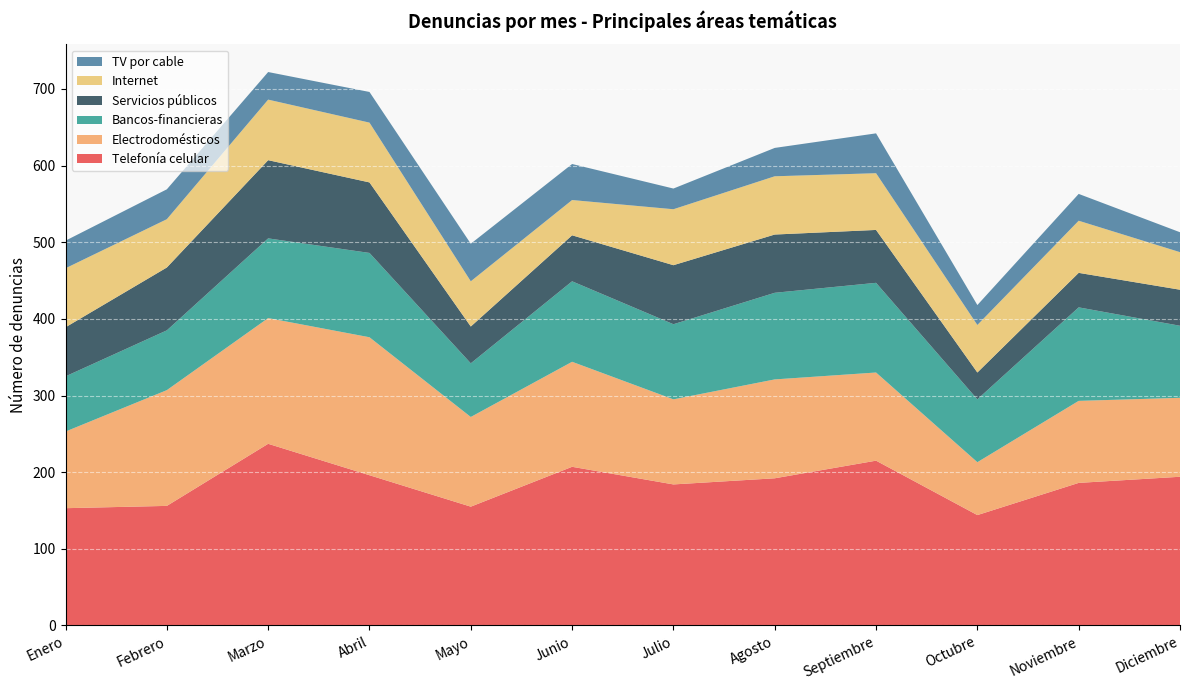

Reading left to right, list all the values displayed in this chart.

Telefonía celular: Enero=153	Febrero=156	Marzo=237	Abril=196	Mayo=155	Junio=207	Julio=184	Agosto=192	Septiembre=215	Octubre=144	Noviembre=186	Diciembre=194
Electrodomésticos: Enero=100	Febrero=151	Marzo=164	Abril=180	Mayo=117	Junio=137	Julio=111	Agosto=129	Septiembre=115	Octubre=69	Noviembre=107	Diciembre=103
Bancos-financieras: Enero=72	Febrero=78	Marzo=104	Abril=110	Mayo=70	Junio=105	Julio=98	Agosto=113	Septiembre=117	Octubre=82	Noviembre=122	Diciembre=94
Servicios públicos: Enero=64	Febrero=82	Marzo=102	Abril=92	Mayo=48	Junio=60	Julio=77	Agosto=76	Septiembre=69	Octubre=35	Noviembre=45	Diciembre=47
Internet: Enero=77	Febrero=63	Marzo=79	Abril=78	Mayo=59	Junio=46	Julio=73	Agosto=76	Septiembre=74	Octubre=62	Noviembre=68	Diciembre=49
TV por cable: Enero=36	Febrero=39	Marzo=36	Abril=40	Mayo=49	Junio=47	Julio=27	Agosto=37	Septiembre=52	Octubre=26	Noviembre=35	Diciembre=26